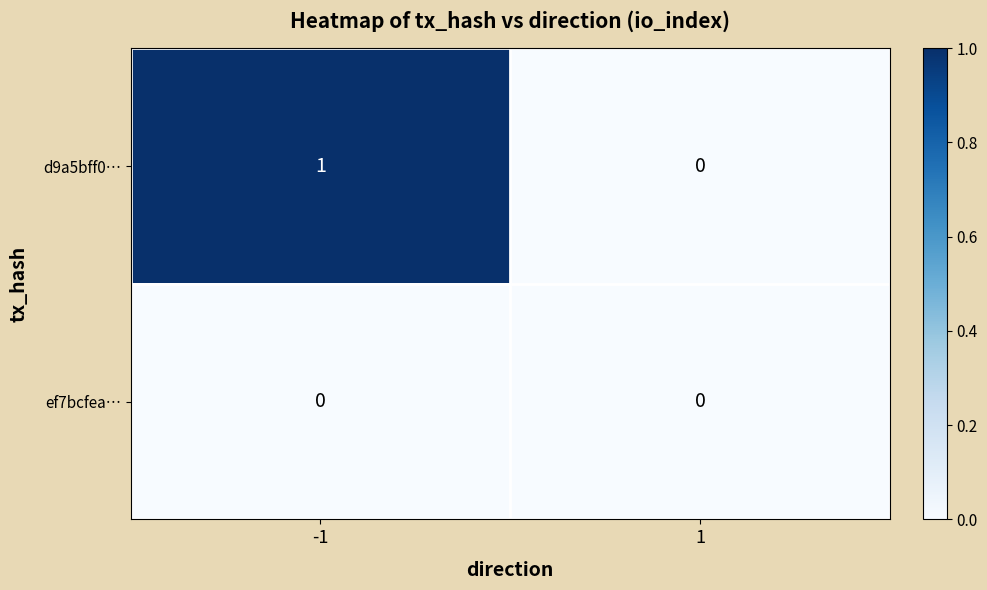

Which series has the largest range (max minus min)?

d9a5bff0…